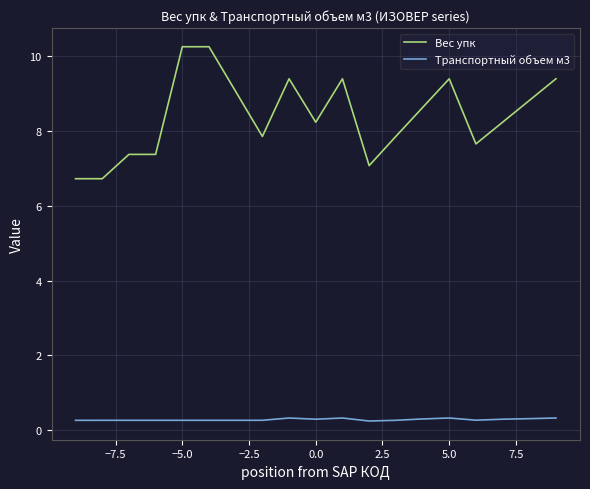

Rank the series by their maximum value, from highest to lowest.

Вес упк, Транспортный объем м3